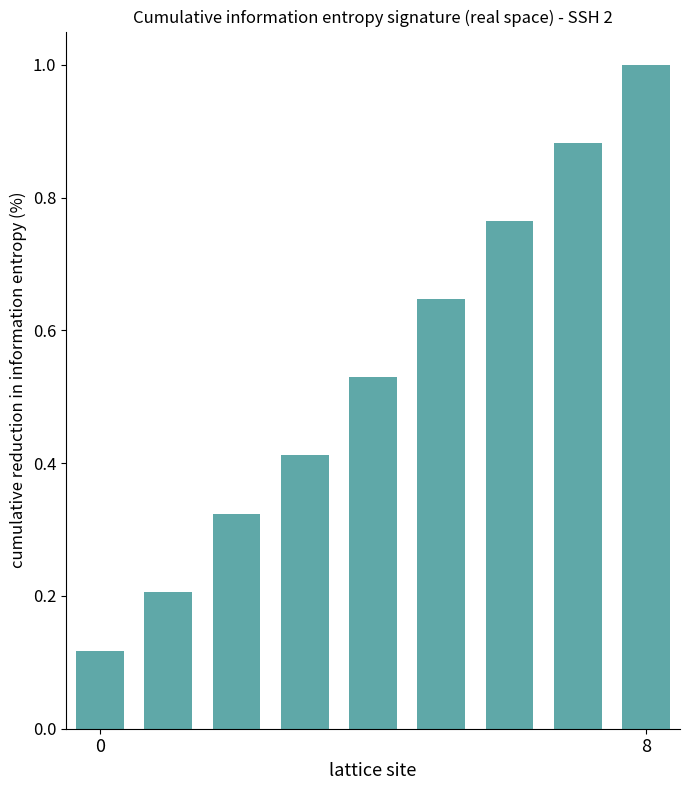

What is the difference between the second highest and second lowest values?

0.7